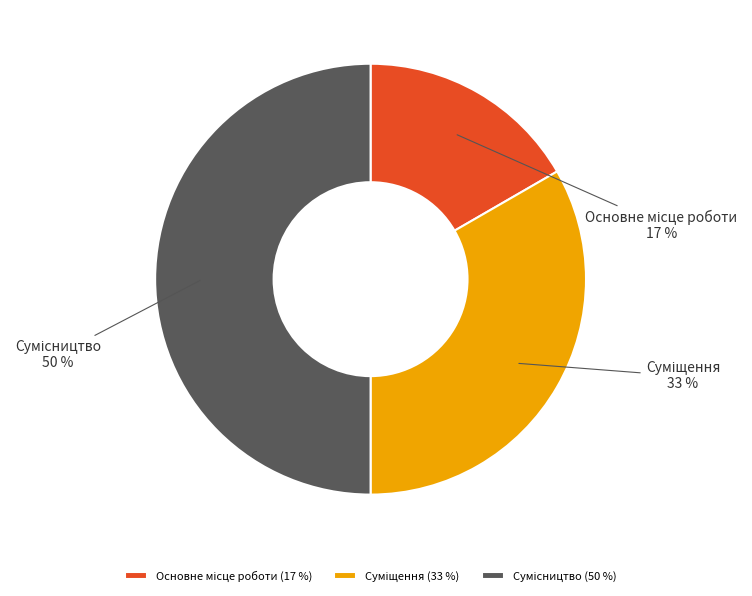

To the nearest percent, what is the difference between the largest and smallest slice percentages?

33%